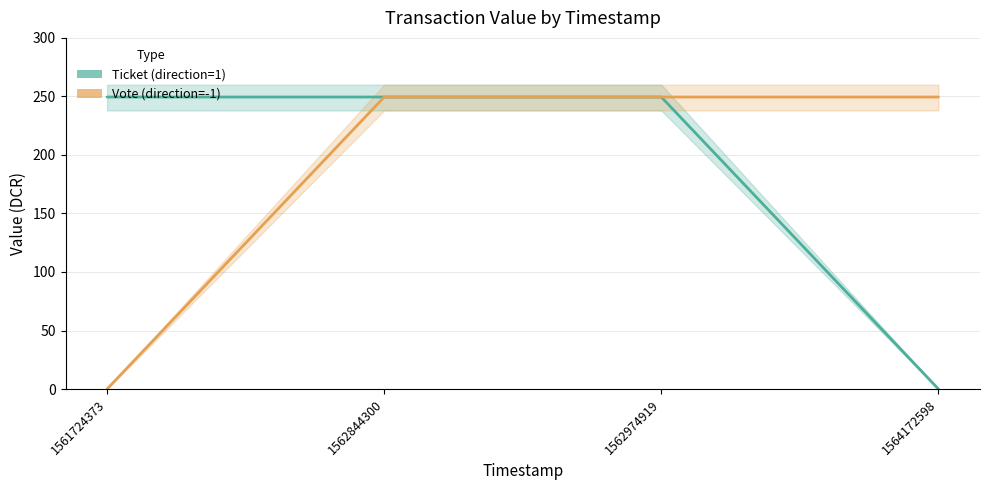

Reading left to right, what are all the values shown in this chart?

Ticket (direction=1): 249.5	249.5	249.5	0.0
Vote (direction=-1): 0.0	249.5	249.5	249.5